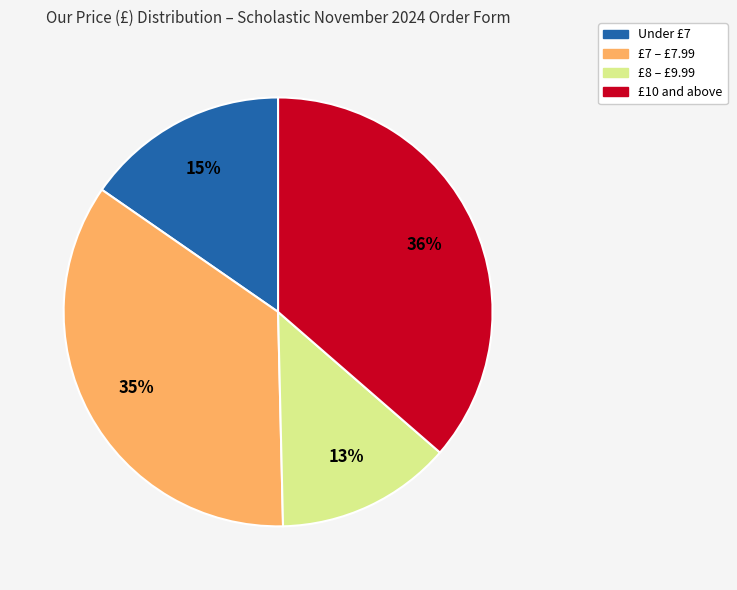

Does any single category account for the majority?

No